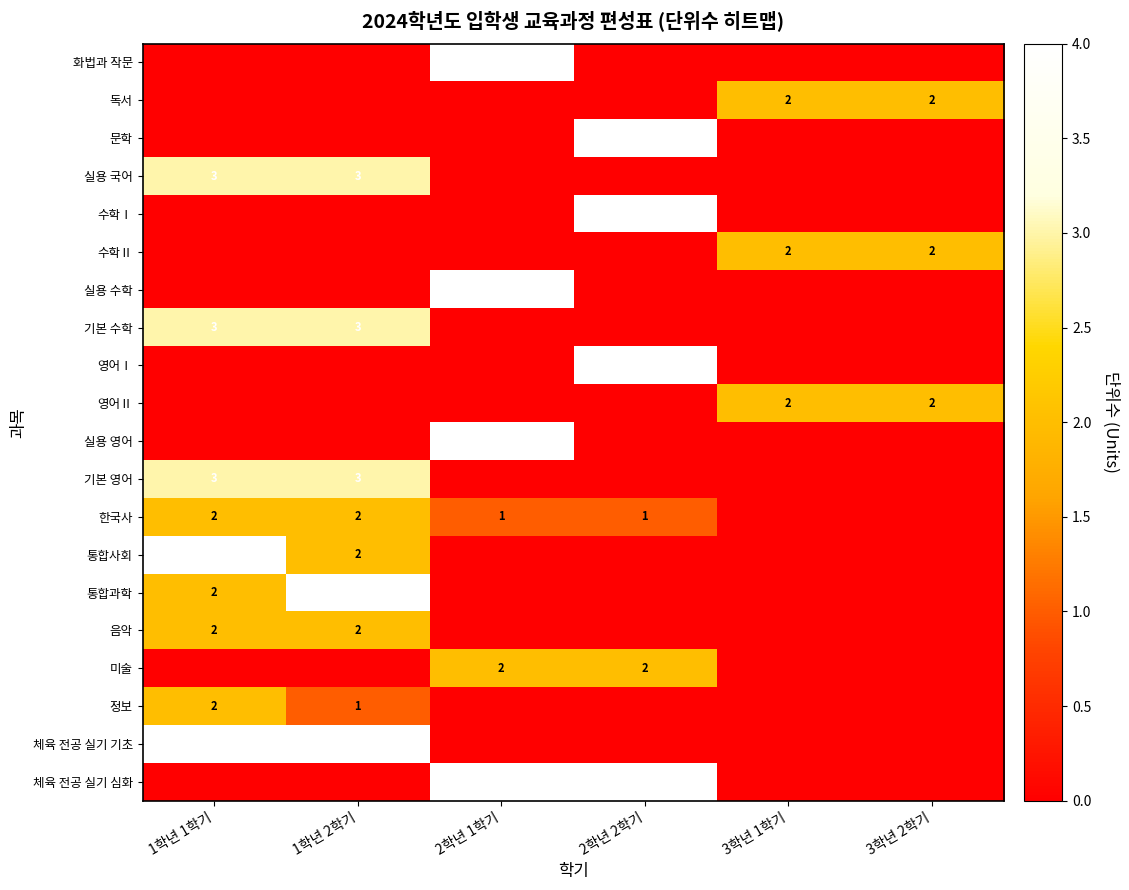

The value of 수학Ⅰ at 2학년 2학기 is 4. True or false?

True